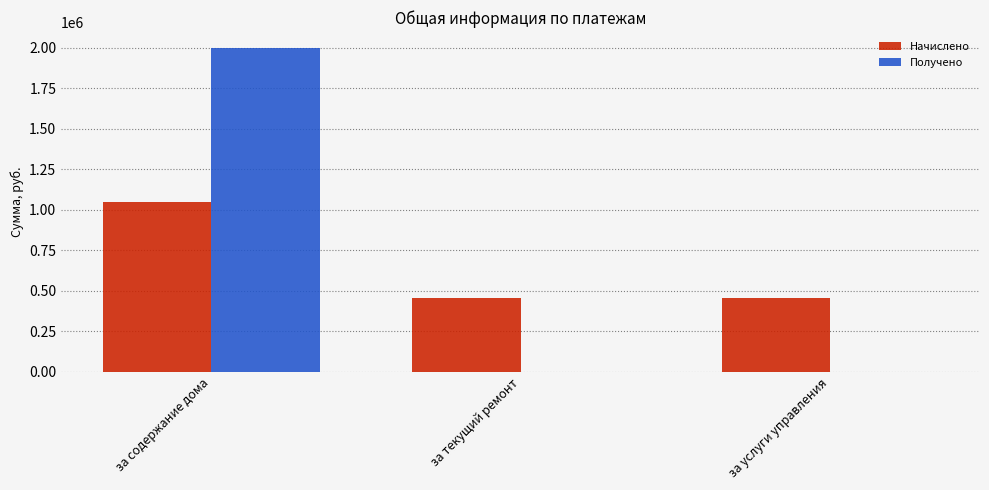

What is the total value across all series at за содержание дома?

3046393.9